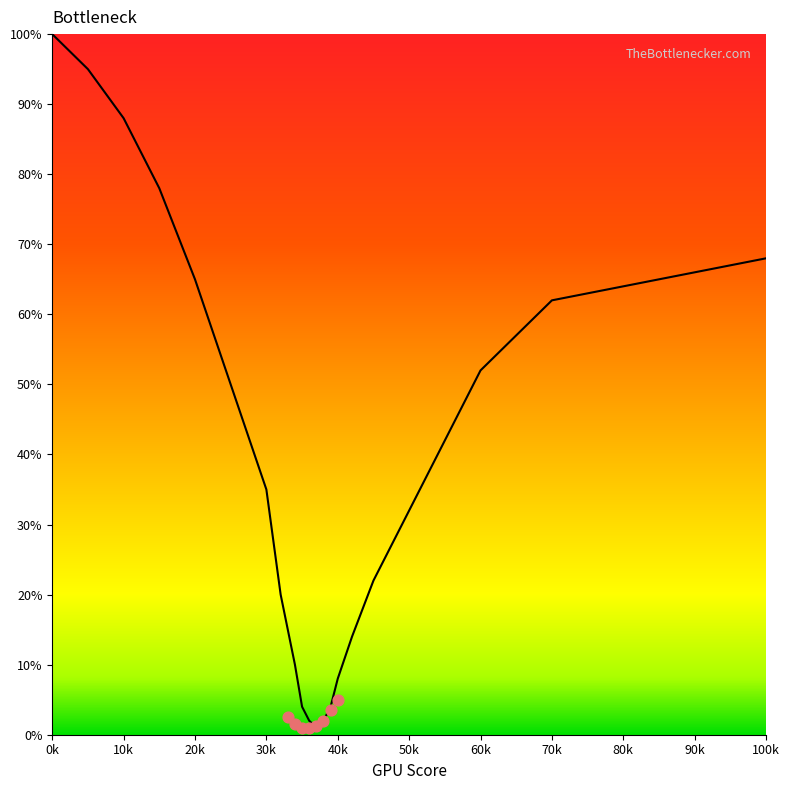

What is the change in value from 25 to 39?

-46